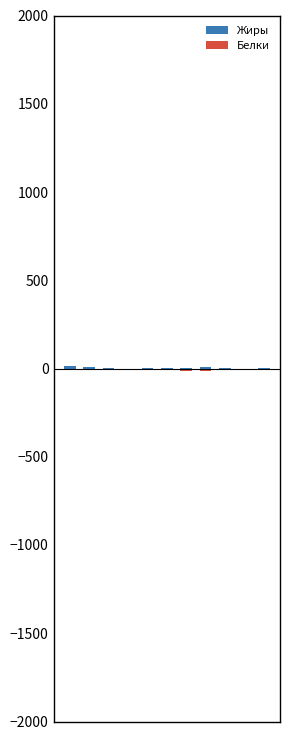

What is the value of the Белки bar at the 11th from the left?

-3.8